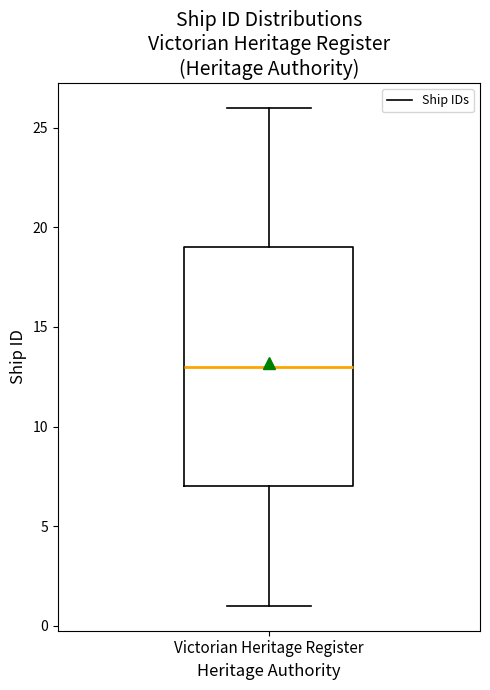

Transcribe this box plot: give where the median line is, the range the box spans, and where the two whiskers end, as read against the y-axis. The values are not printed on the chart, so give them approximately, as read against the axis.

median 13, box 7 to 19, whiskers 1 to 26